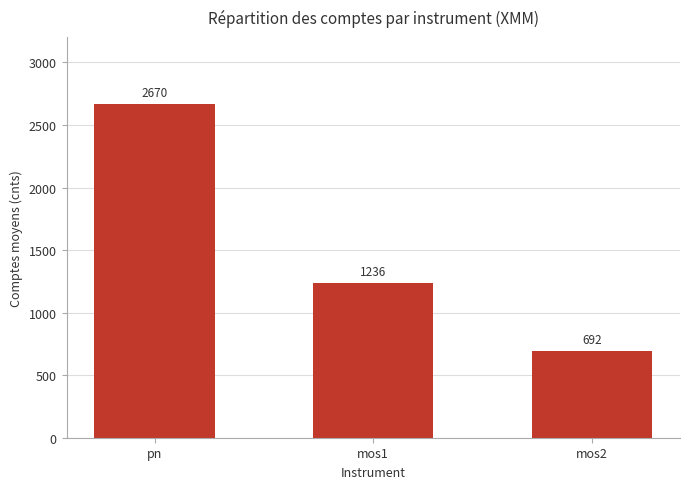

How many bars are there in total?

3